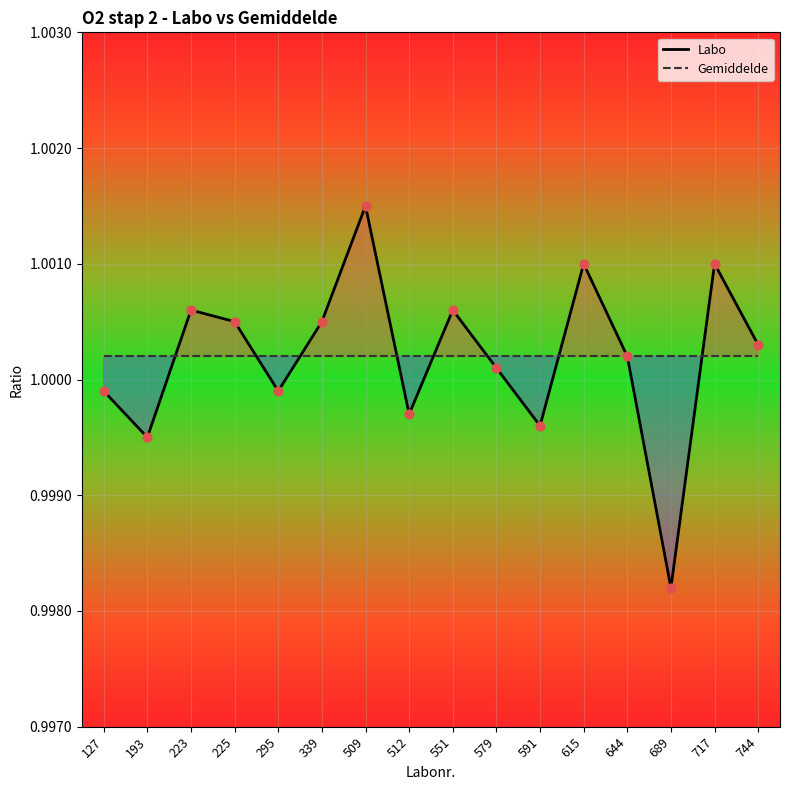

Which series has the largest total across all categories?

Gemiddelde